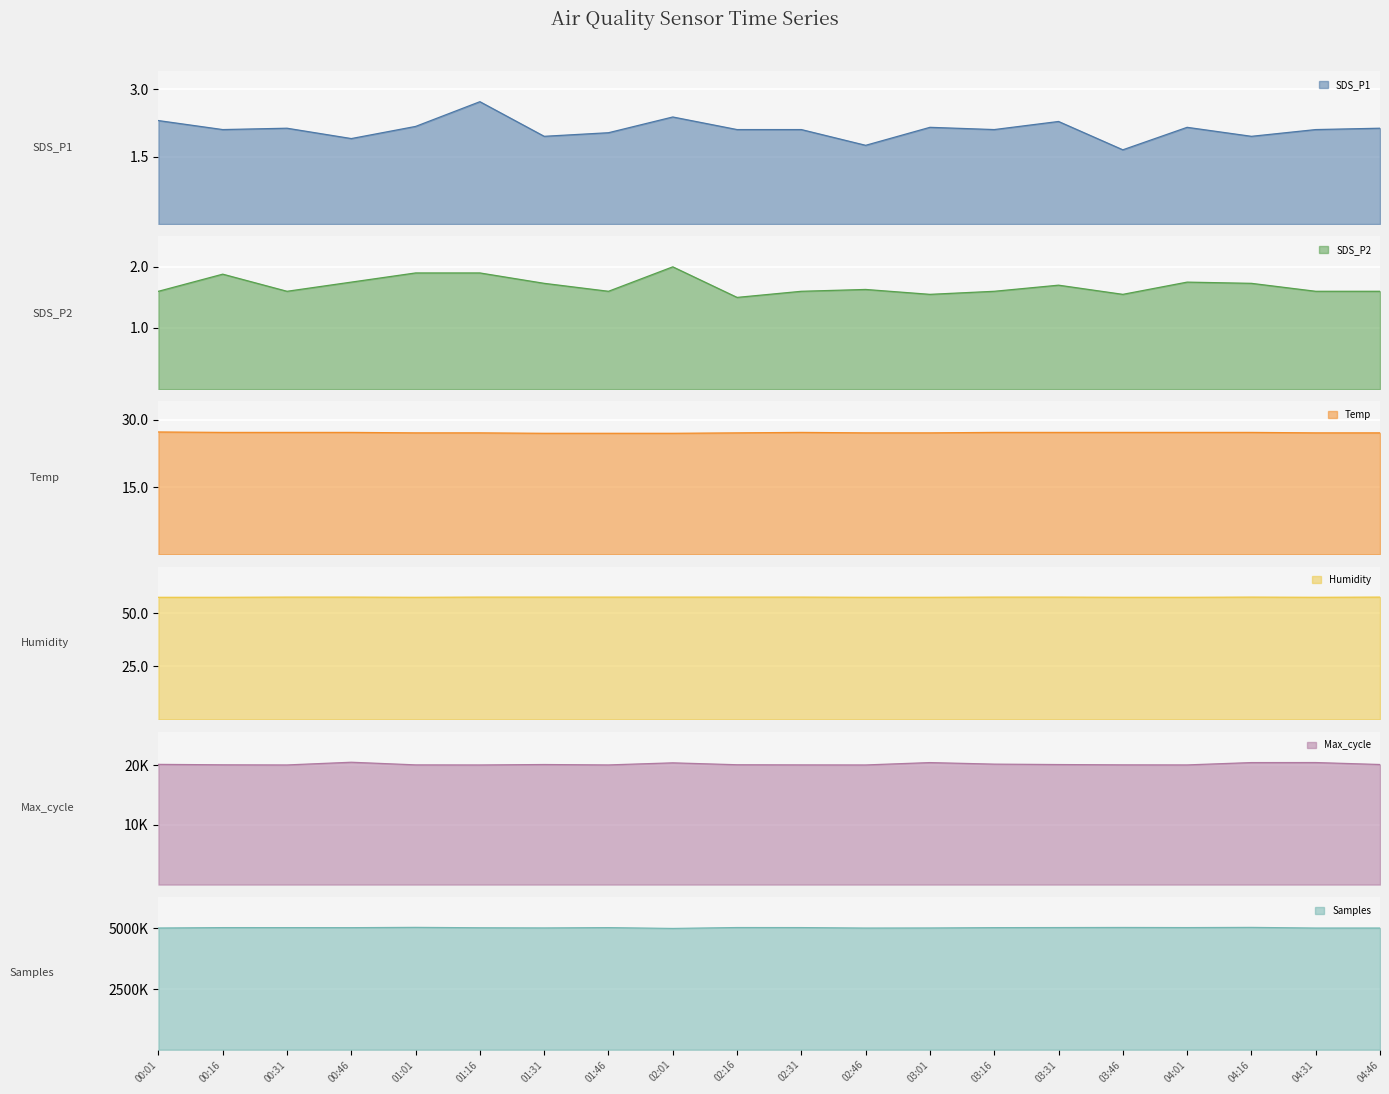

What is the label of the 16th point from the left?

03:46